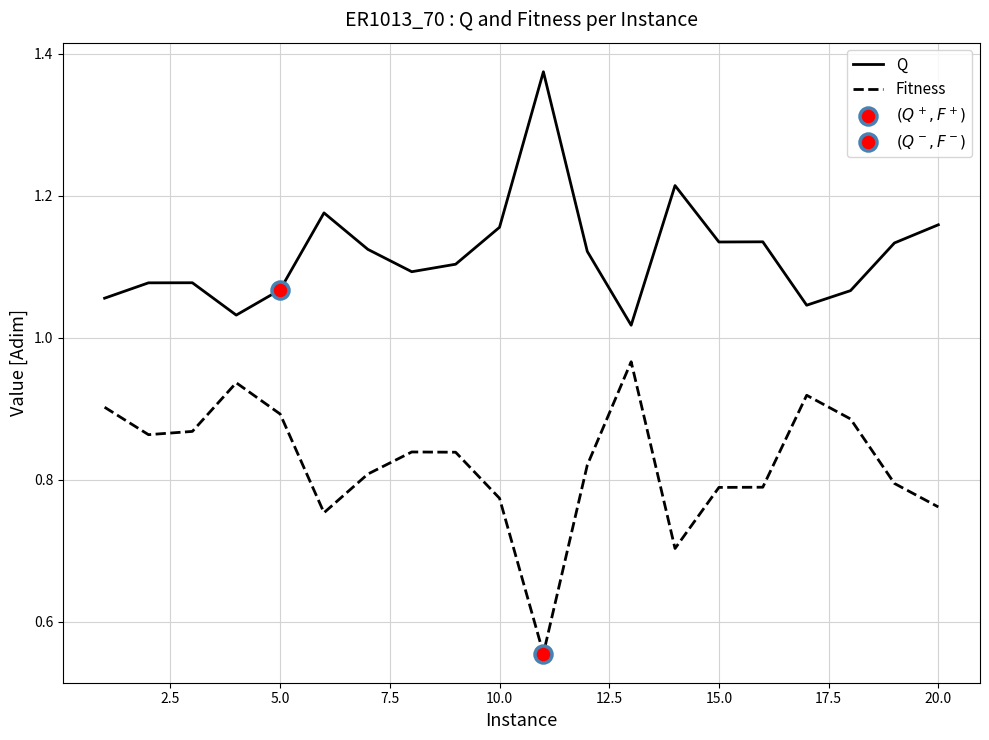

Which series has the largest total across all categories?

Q